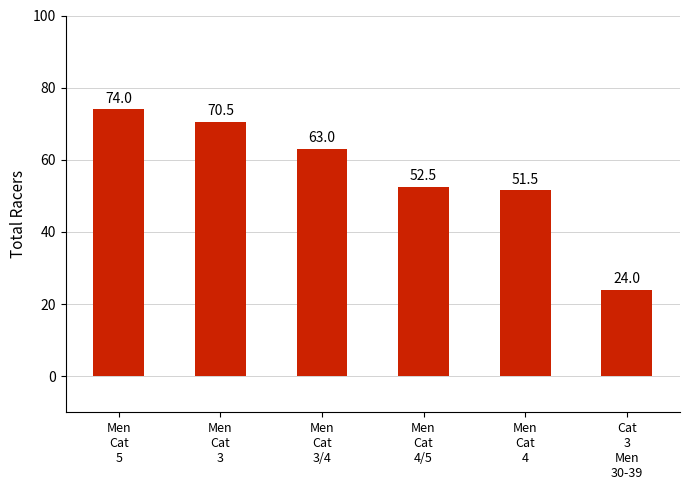

How many data points are less than 63?

3